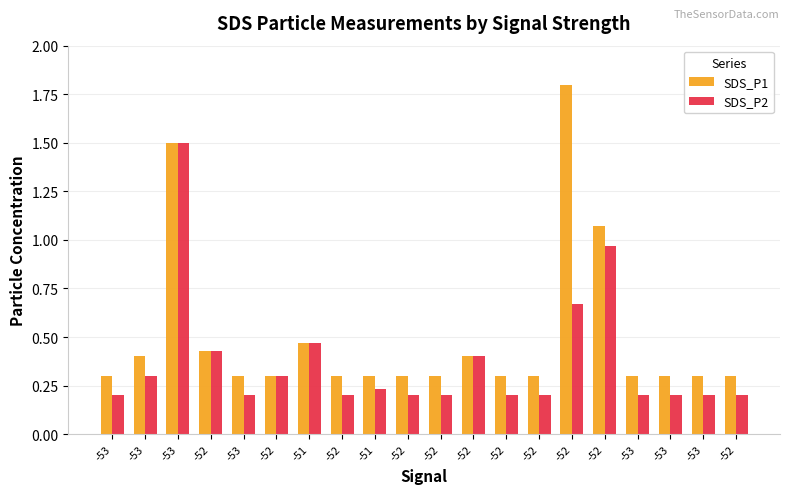

Reading left to right, transcribe all the data shown in this chart.

SDS_P1: -53=0.3	-53=0.4	-53=1.5	-52=0.4	-53=0.3	-52=0.3	-51=0.5	-52=0.3	-51=0.3	-52=0.3	-52=0.3	-52=0.4	-52=0.3	-52=0.3	-52=1.8	-52=1.1	-53=0.3	-53=0.3	-53=0.3	-52=0.3
SDS_P2: -53=0.2	-53=0.3	-53=1.5	-52=0.4	-53=0.2	-52=0.3	-51=0.5	-52=0.2	-51=0.2	-52=0.2	-52=0.2	-52=0.4	-52=0.2	-52=0.2	-52=0.7	-52=1.0	-53=0.2	-53=0.2	-53=0.2	-52=0.2